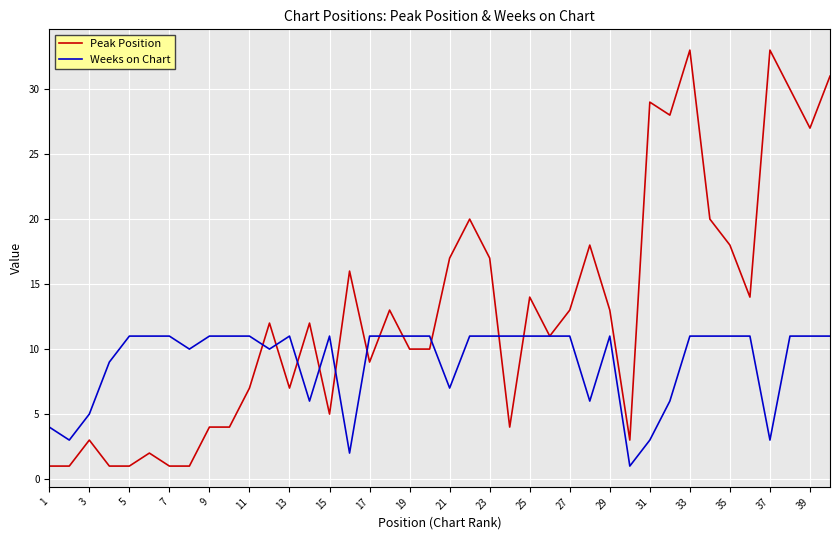

How many series are shown in this chart?

2